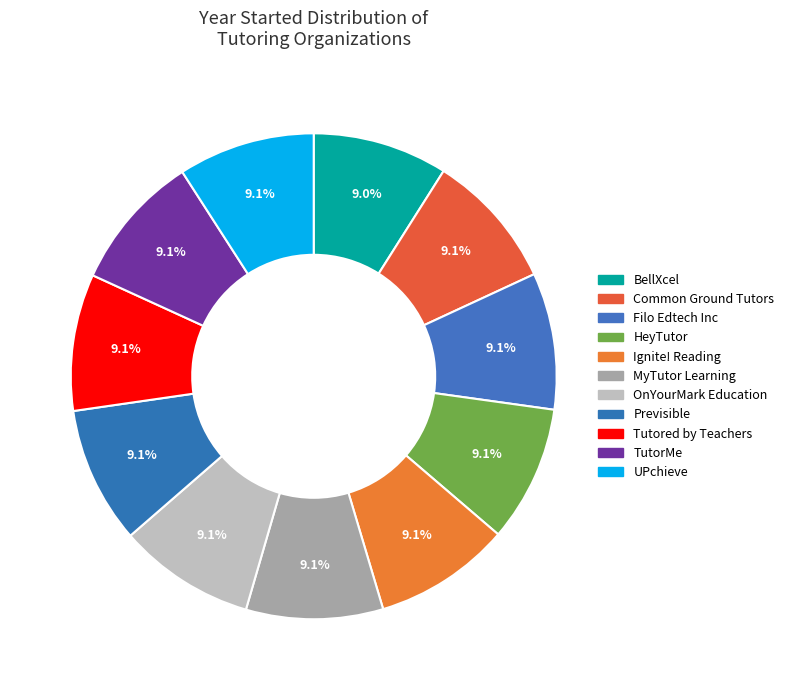

How many segments does this pie chart have?

11